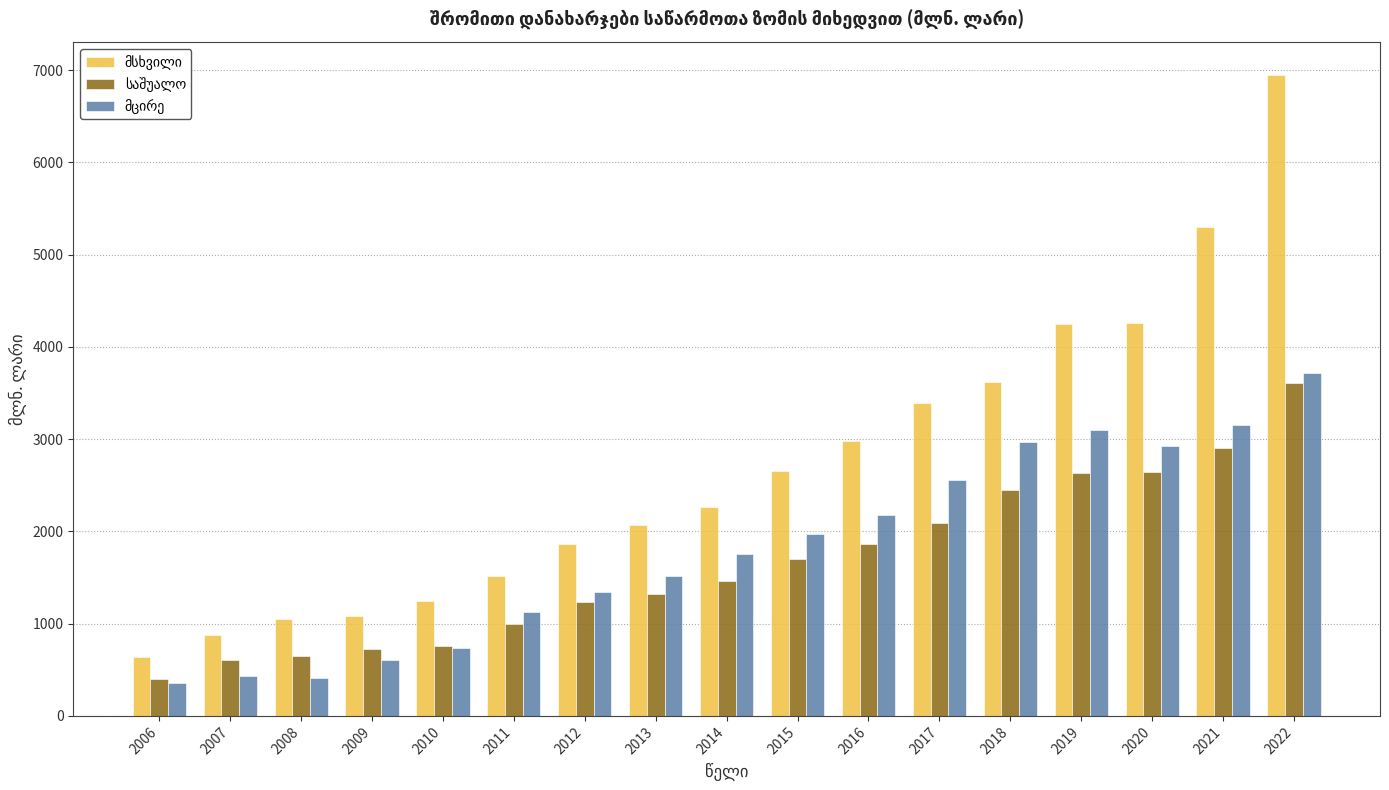

At which category does the chart reach its peak across all series?

2022